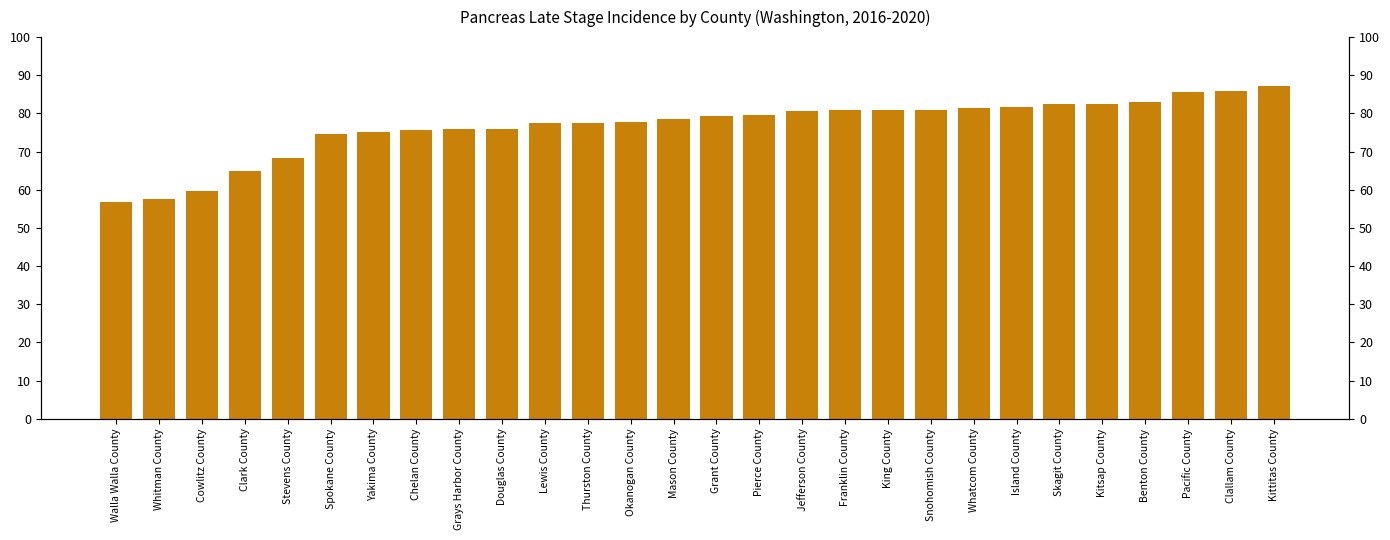

Where does the data first go above 79?

Grant County